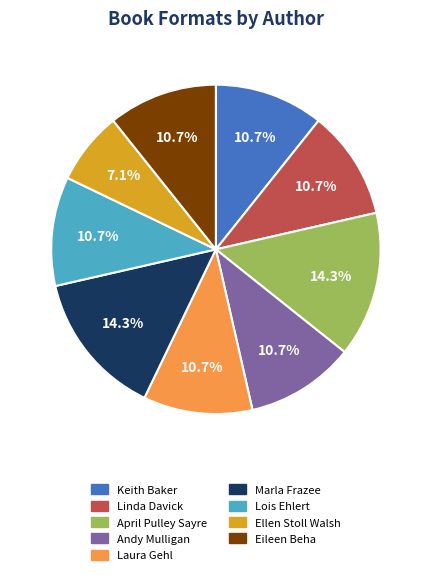

Is there a majority slice in this chart?

No